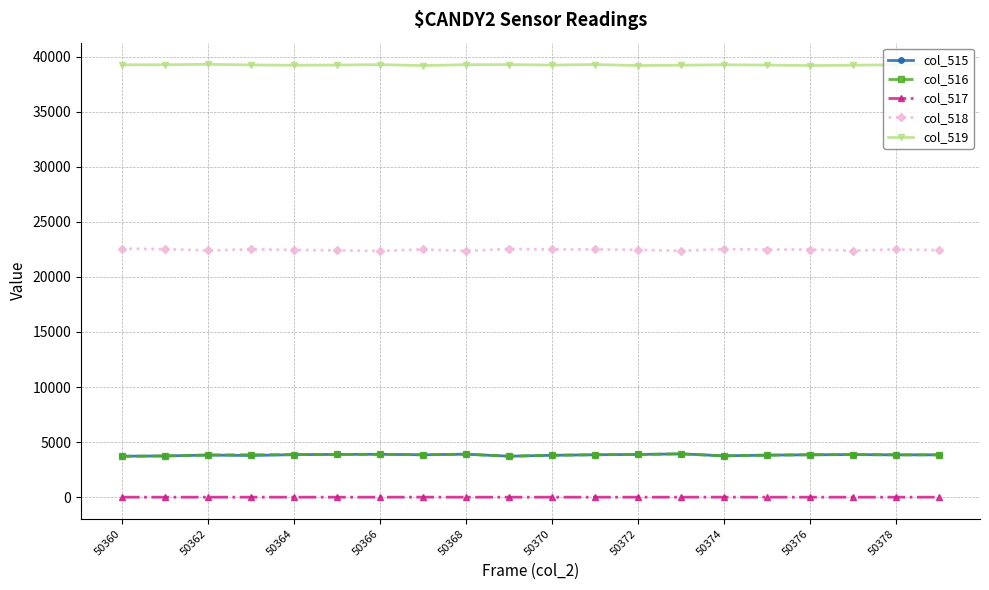

What is the average value of the col_518 series?

22461